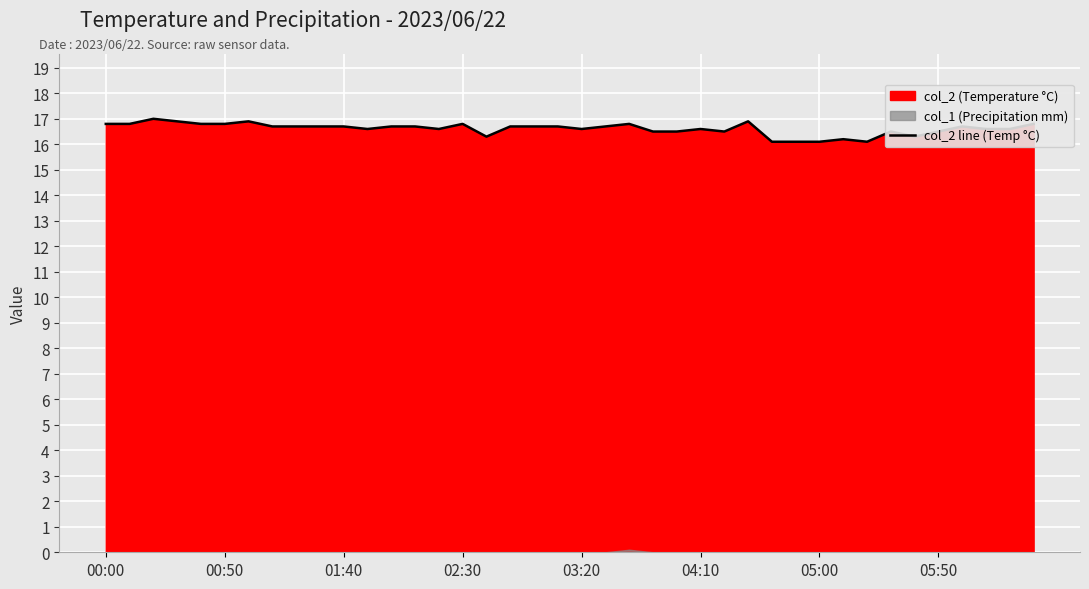

True or false: col_2 line (Temp °C) has a value of 16.6 at 04:10.

True